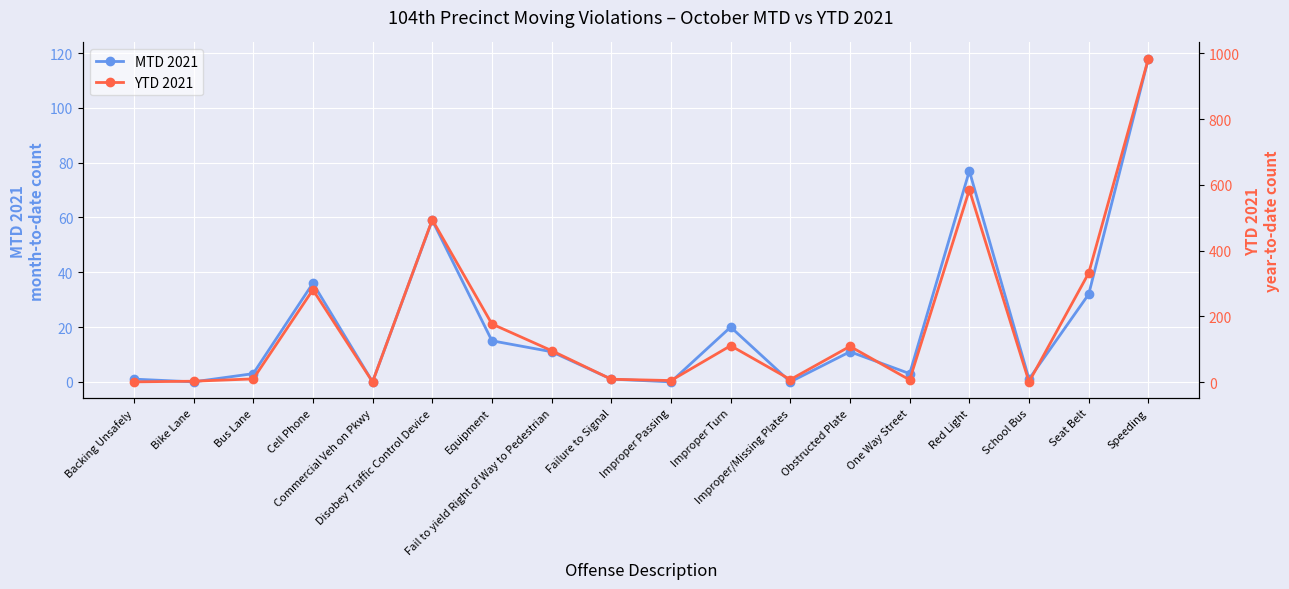

True or false: YTD 2021 and MTD 2021 cross at least once.

False